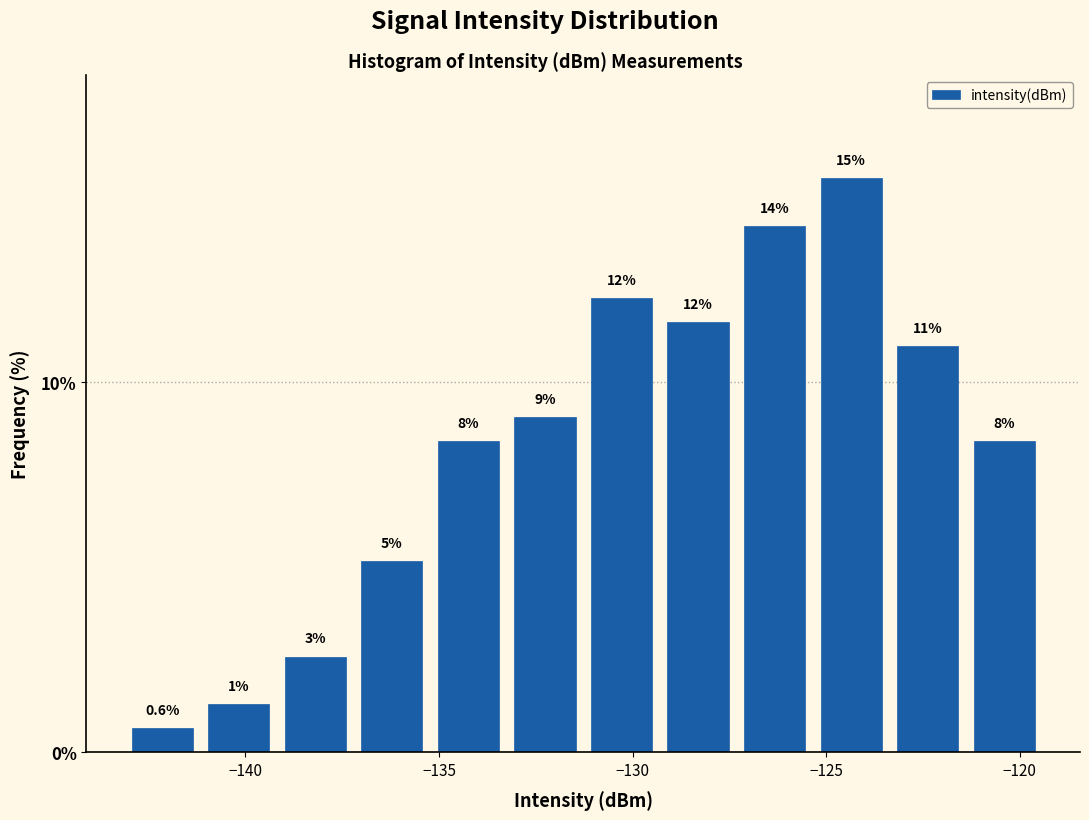

Read against the x-axis, roughly where is the centre of the tallest bar?

-124.5